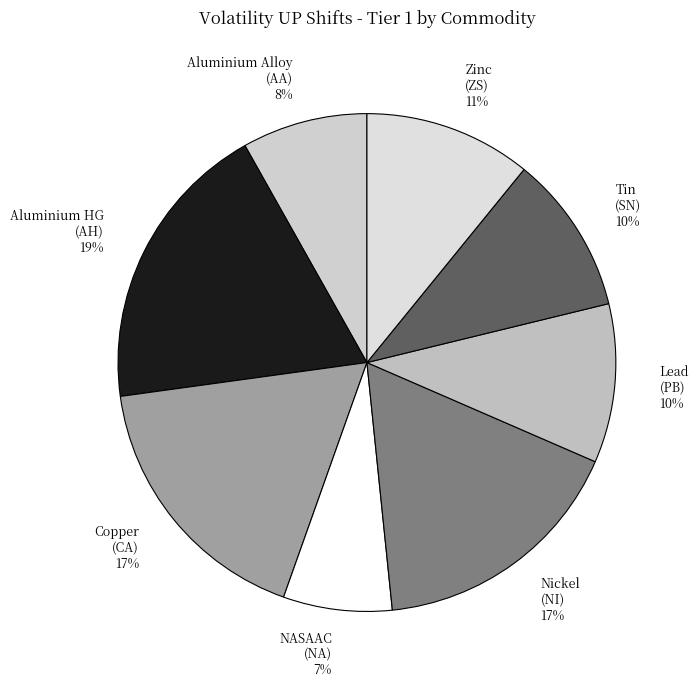

To the nearest percent, what portion does Aluminium Alloy (AA) 8% represent?

8%